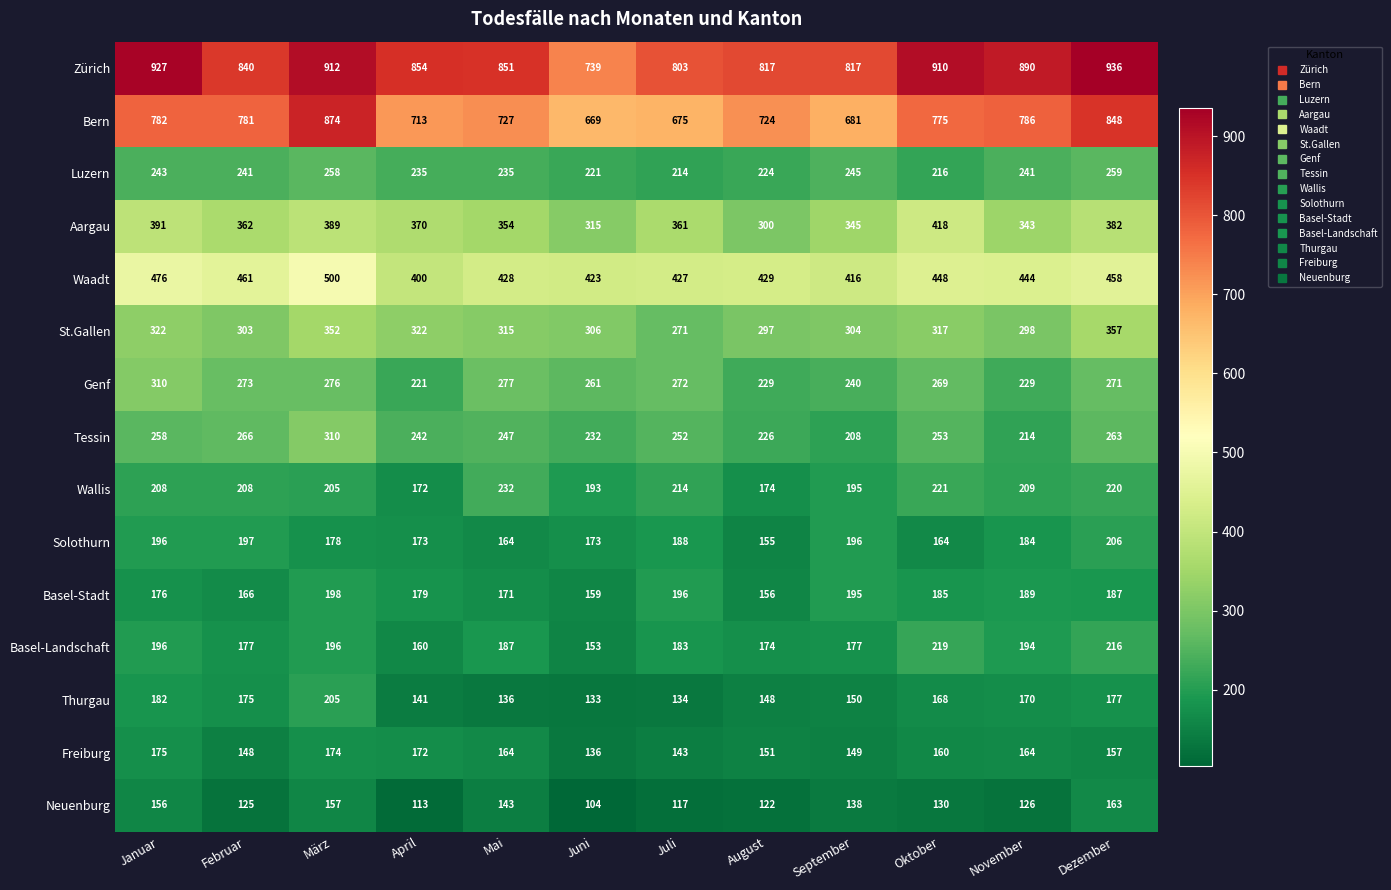

At how many categories does at least one series exceed 848?

7